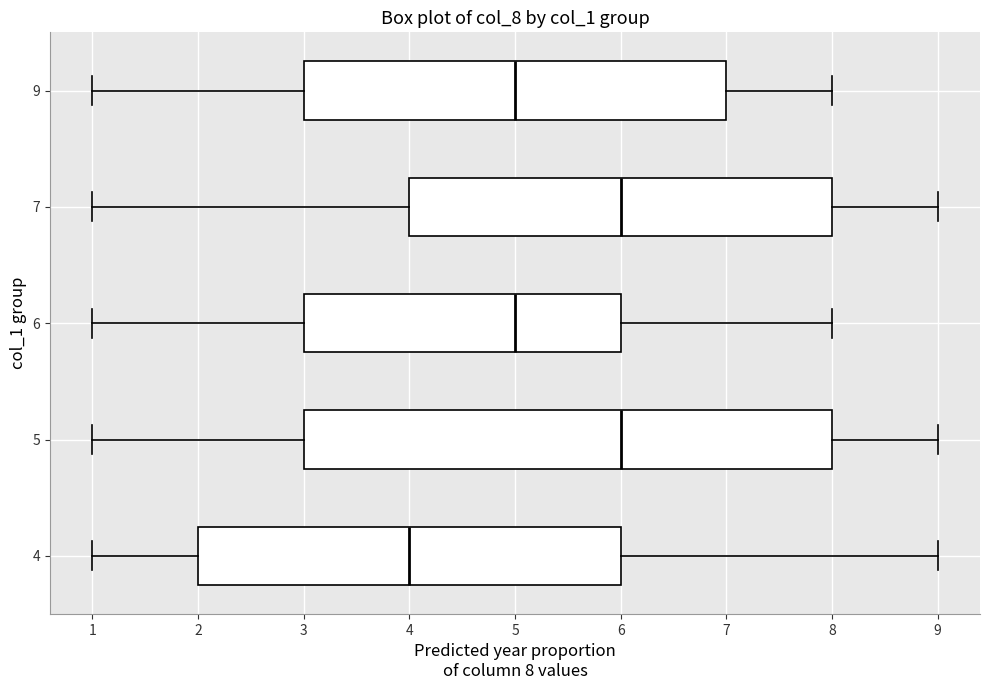

Reading bottom to top, read every box against the x-axis: the position of its median line, the range the box covers, and the ends of its whiskers. The values are not printed on the chart, so give them approximately, as read against the axis.

4: median 4, box 2 to 6, whiskers 1 to 9
5: median 6, box 3 to 8, whiskers 1 to 9
6: median 5, box 3 to 6, whiskers 1 to 8
7: median 6, box 4 to 8, whiskers 1 to 9
9: median 5, box 3 to 7, whiskers 1 to 8